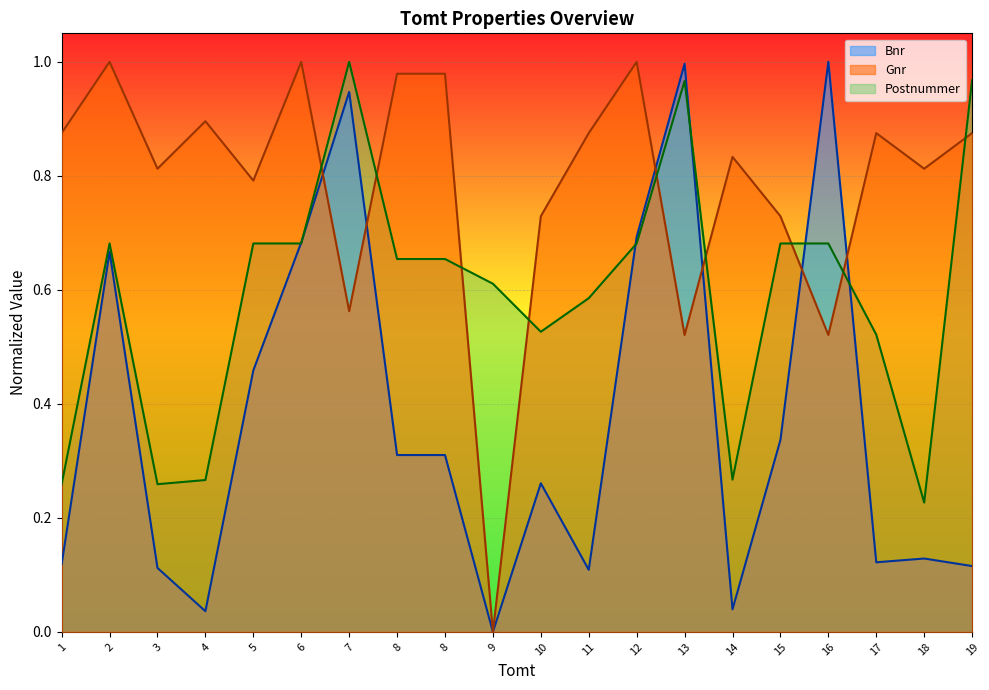

At which category is the sum across all series the highest?

7